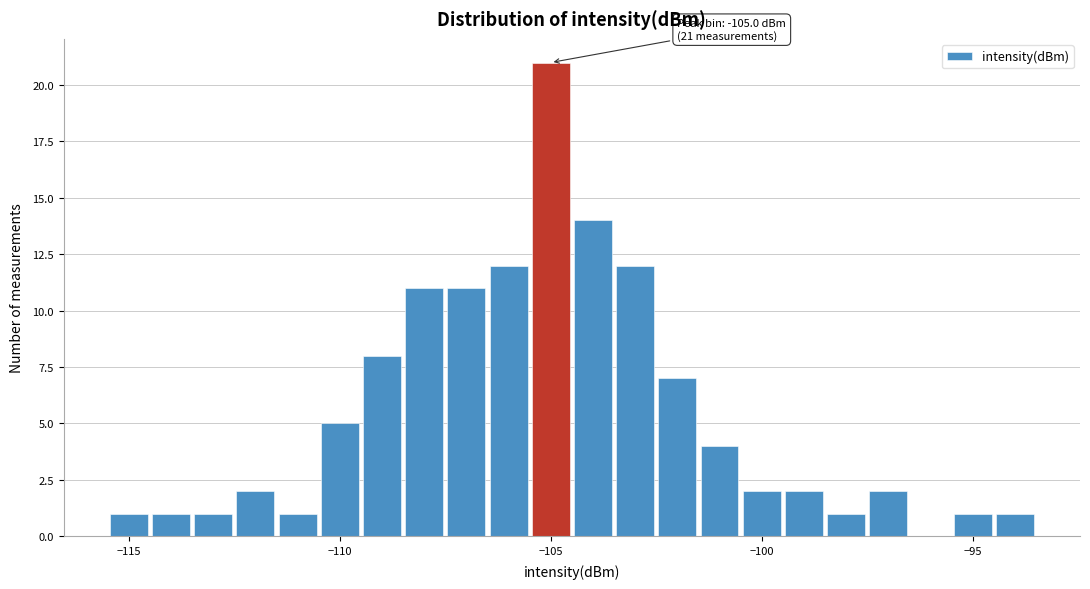

Around what value on the x-axis is the tallest bar? Give the approximate position of its centre, as read against the axis.

-105.0